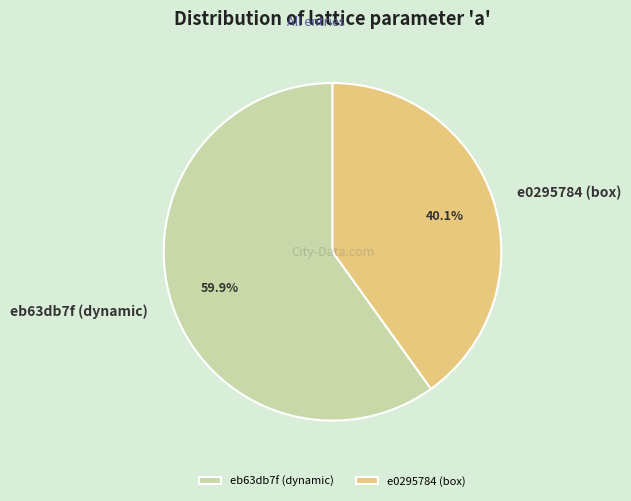

Does eb63db7f (dynamic) account for over 50% of the chart?

Yes